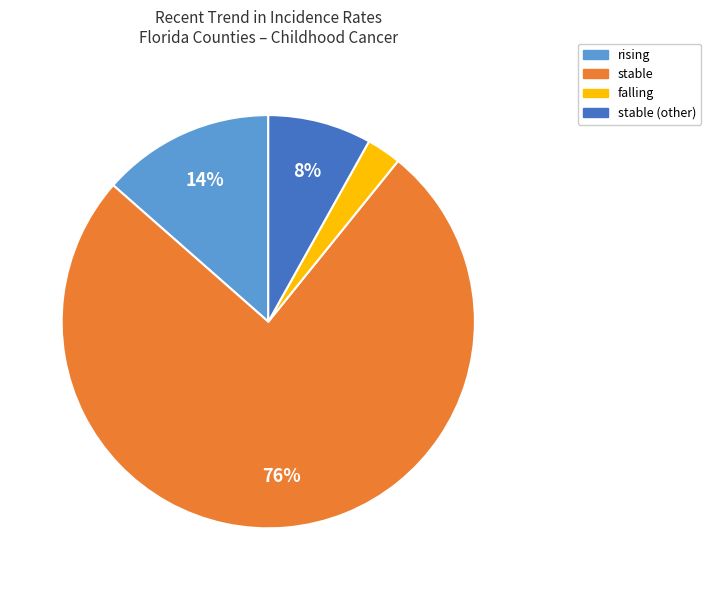

Does any single category account for the majority?

Yes